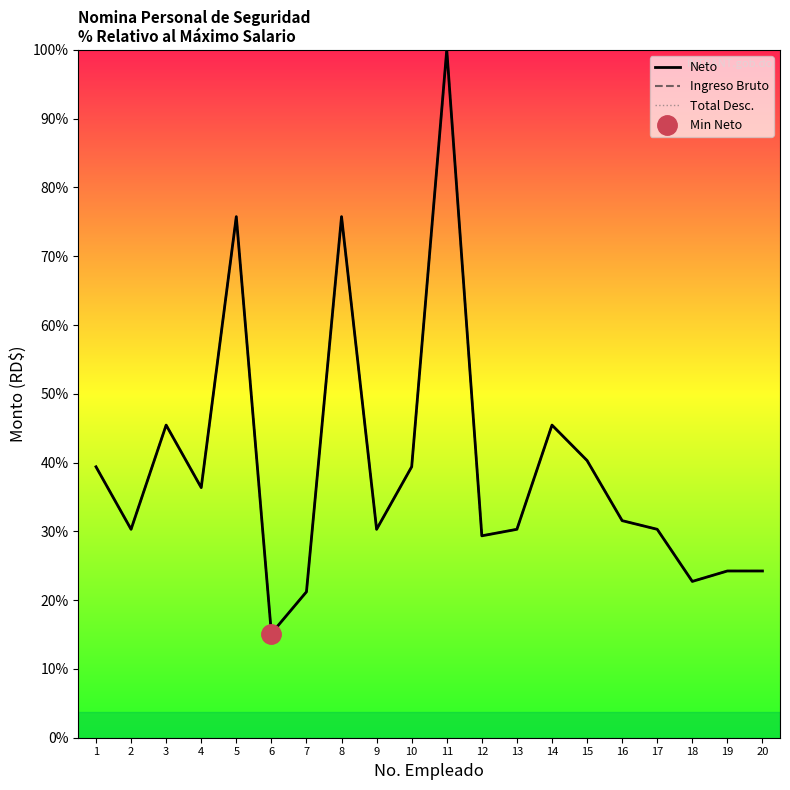

Is the value of Total Desc. at 3 greater than the value of Ingreso Bruto at 16?

No